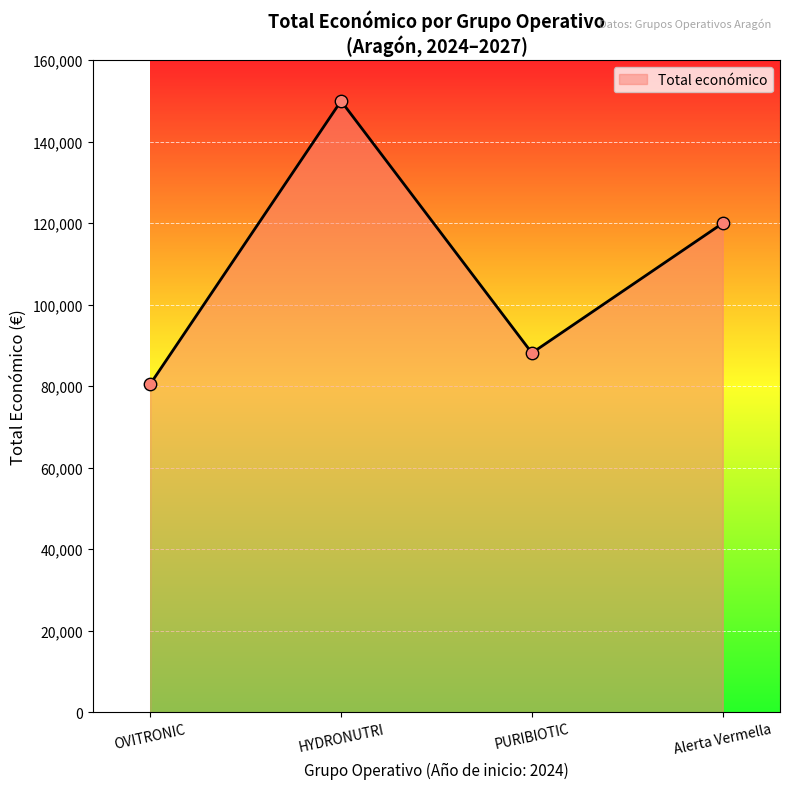

What is the change in value from OVITRONIC to Alerta Vermella?

+39502